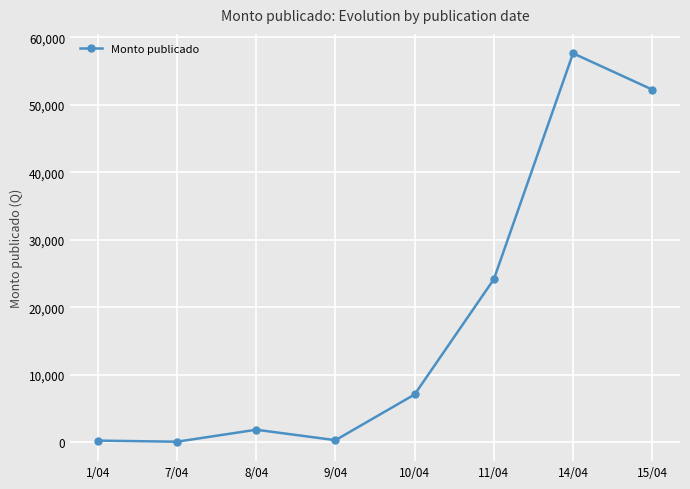

Is it true that the value at 14/04 is 82620.4?

False